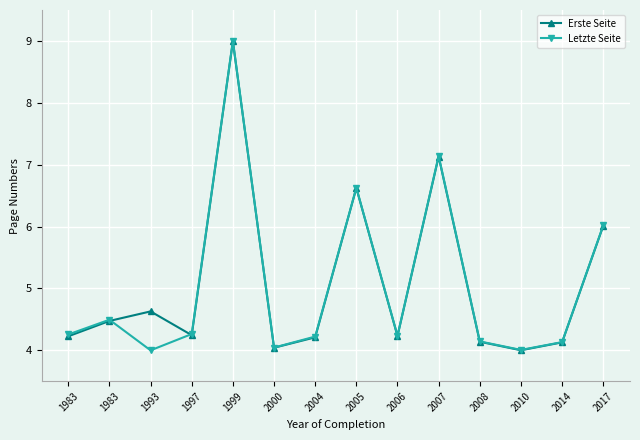

What are all the series names shown in the legend?

Erste Seite, Letzte Seite